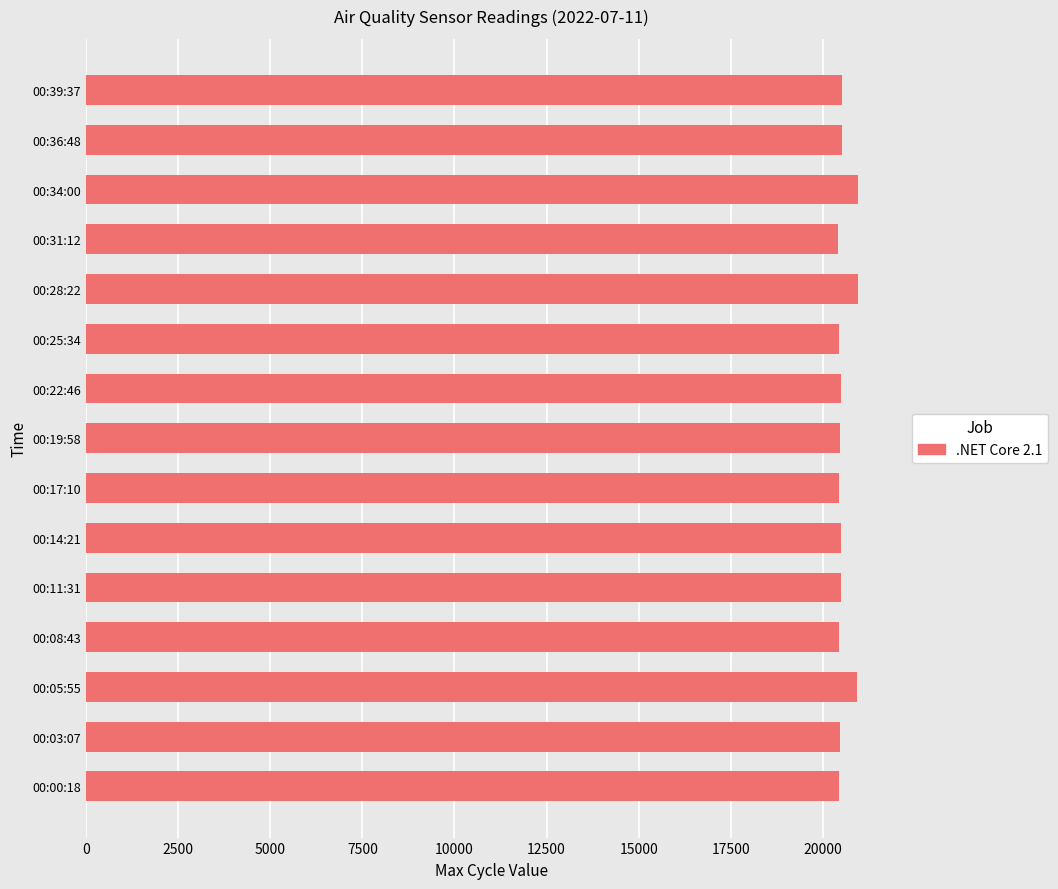

What is the greatest value displayed?

20966